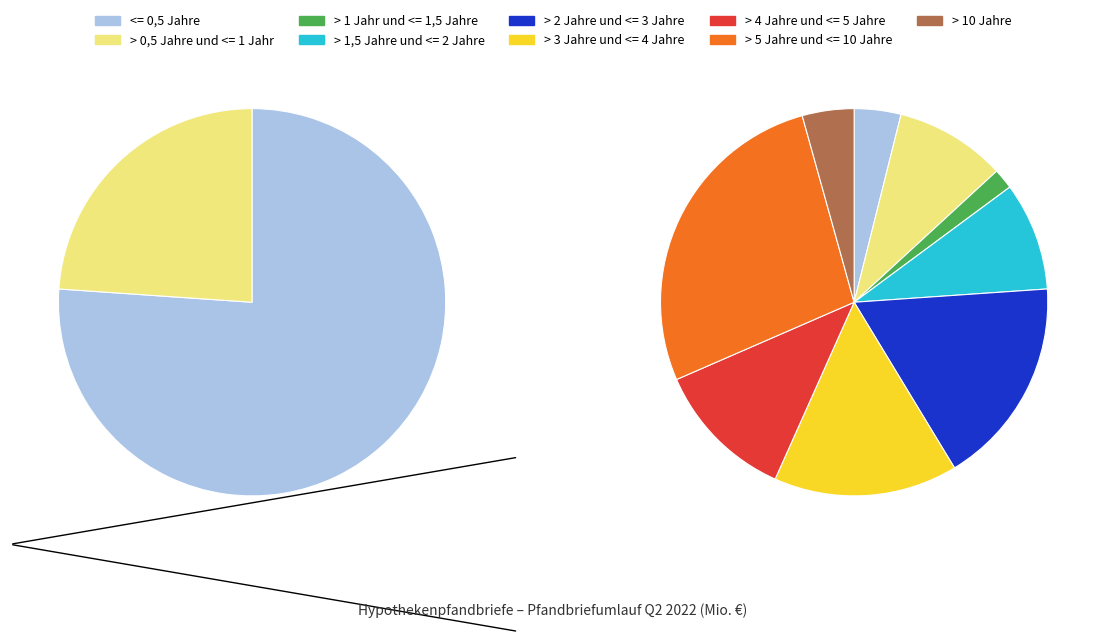

How much of the chart is everything except > 3 Jahre und <= 4 Jahre?

84.6%